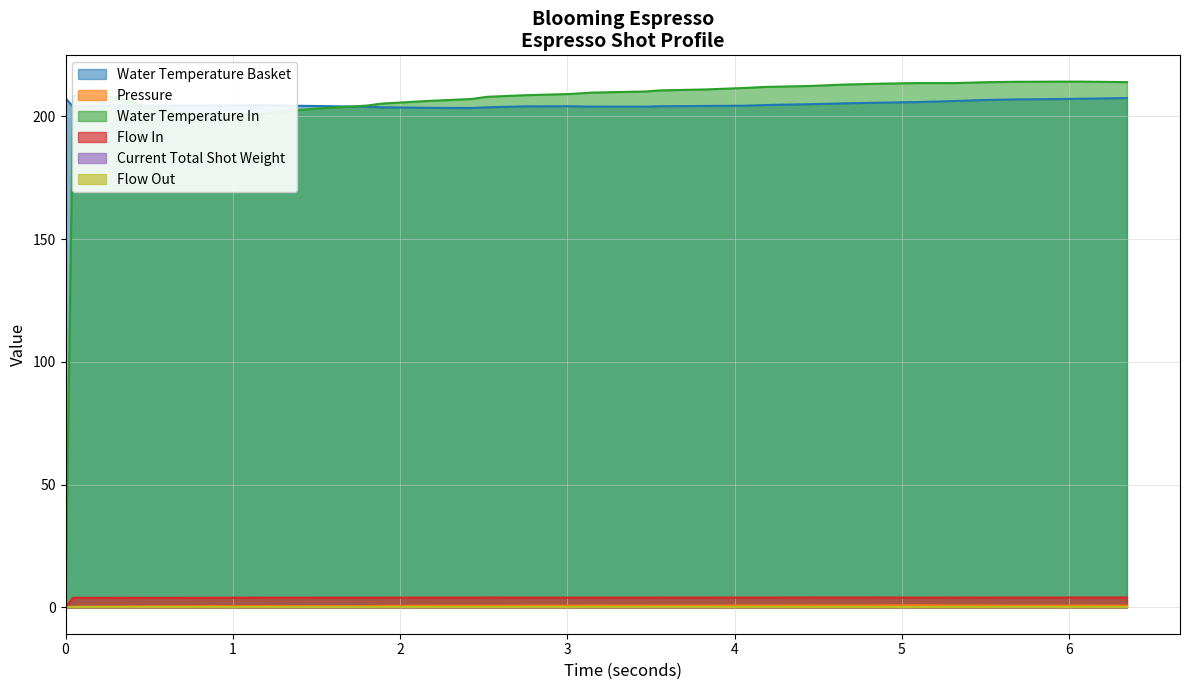

Does the chart have visible grid lines?

Yes